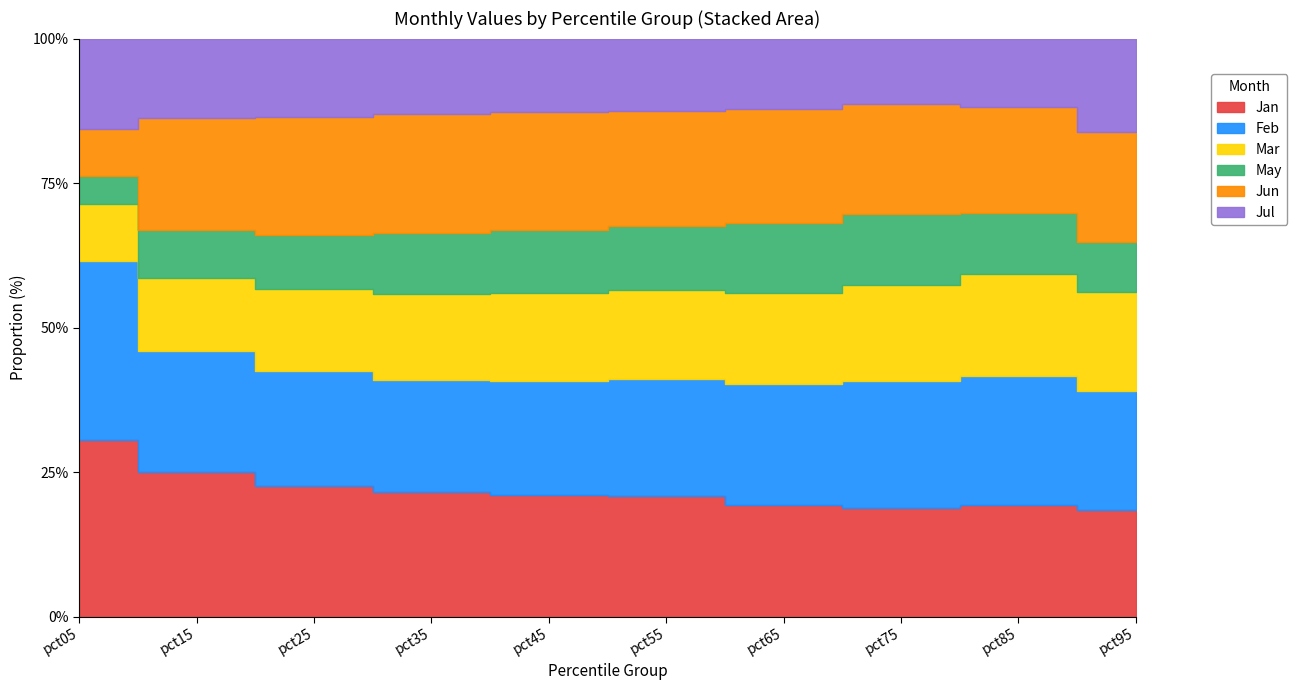

Reading left to right, what are all the values shown in this chart?

Jan: 1.0	0.6	0.5	0.5	0.5	0.5	0.5	0.5	0.5	0.7
Feb: 1.0	0.5	0.5	0.5	0.5	0.5	0.5	0.6	0.6	0.7
Mar: 0.3	0.3	0.3	0.4	0.4	0.4	0.4	0.4	0.5	0.6
May: 0.2	0.2	0.2	0.3	0.3	0.3	0.3	0.3	0.3	0.3
Jun: 0.3	0.5	0.5	0.5	0.5	0.5	0.5	0.5	0.5	0.7
Jul: 0.5	0.3	0.3	0.3	0.3	0.3	0.3	0.3	0.3	0.6